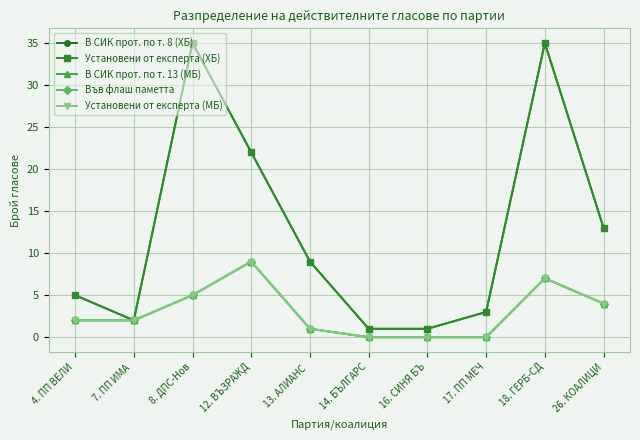

What is the difference between the maximum and minimum values in the Във флаш паметта series?

9